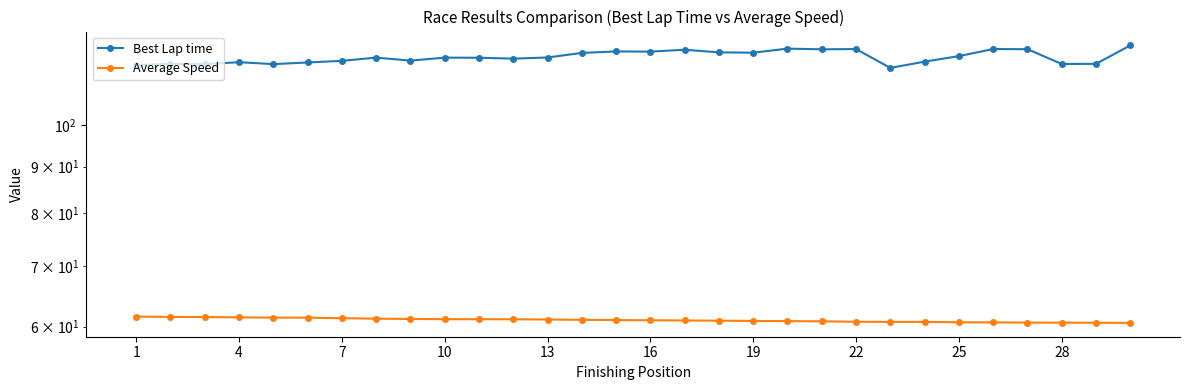

At which label is Best Lap time closest to 118?

25